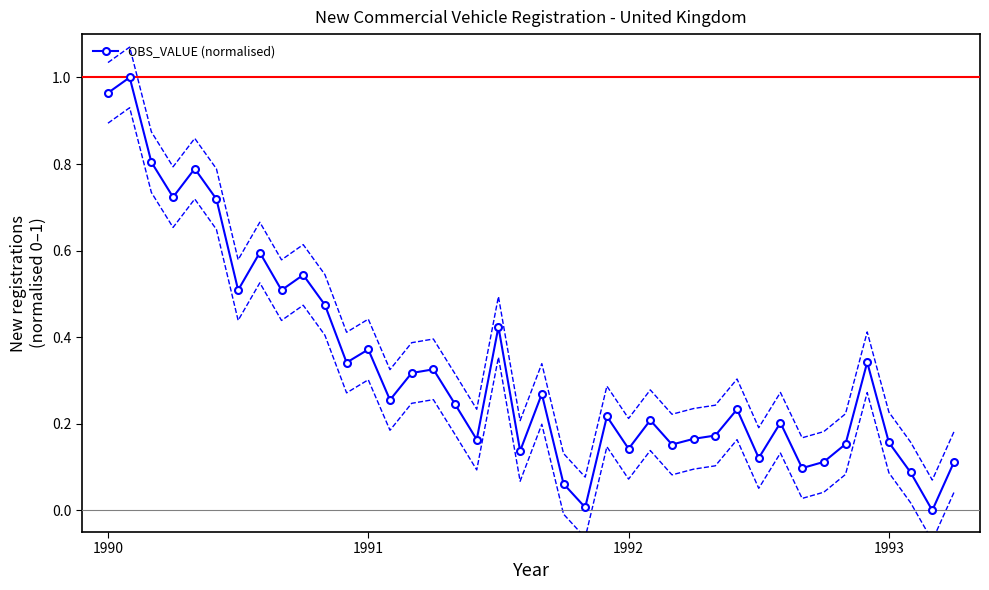

True or false: OBS_VALUE (normalised) has more than 2 interior local peaks.

True